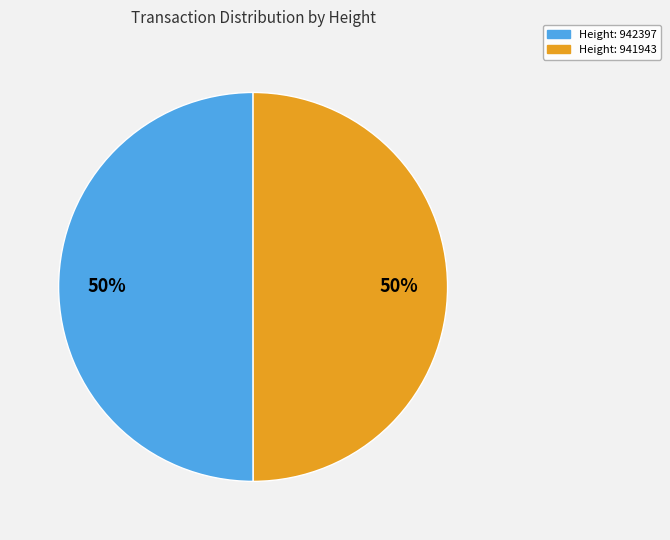

To the nearest percent, what is the average slice percentage?

50%